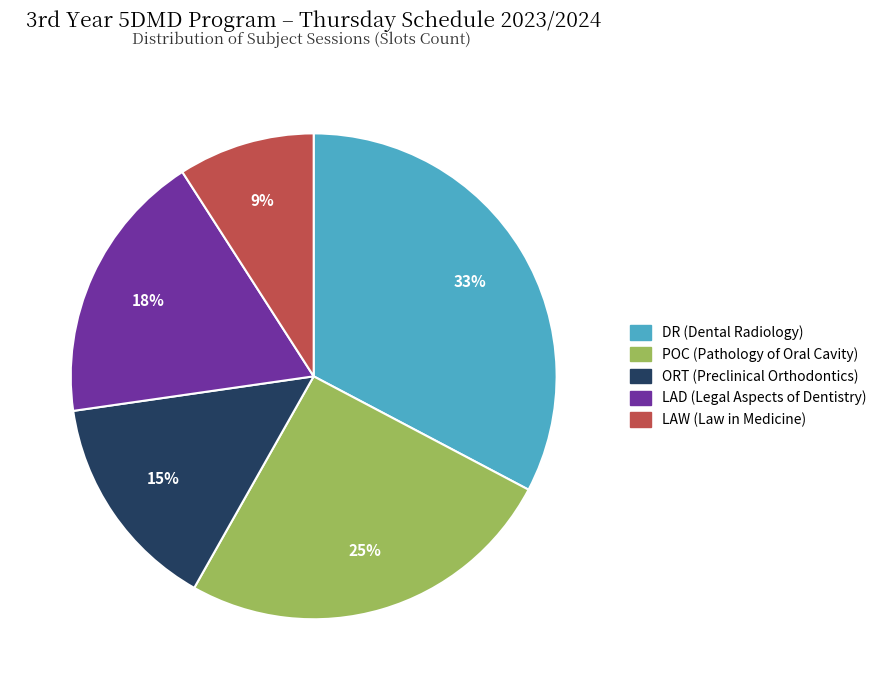

Between LAD (Legal Aspects of Dentistry) and DR (Dental Radiology), which is larger?

DR (Dental Radiology)